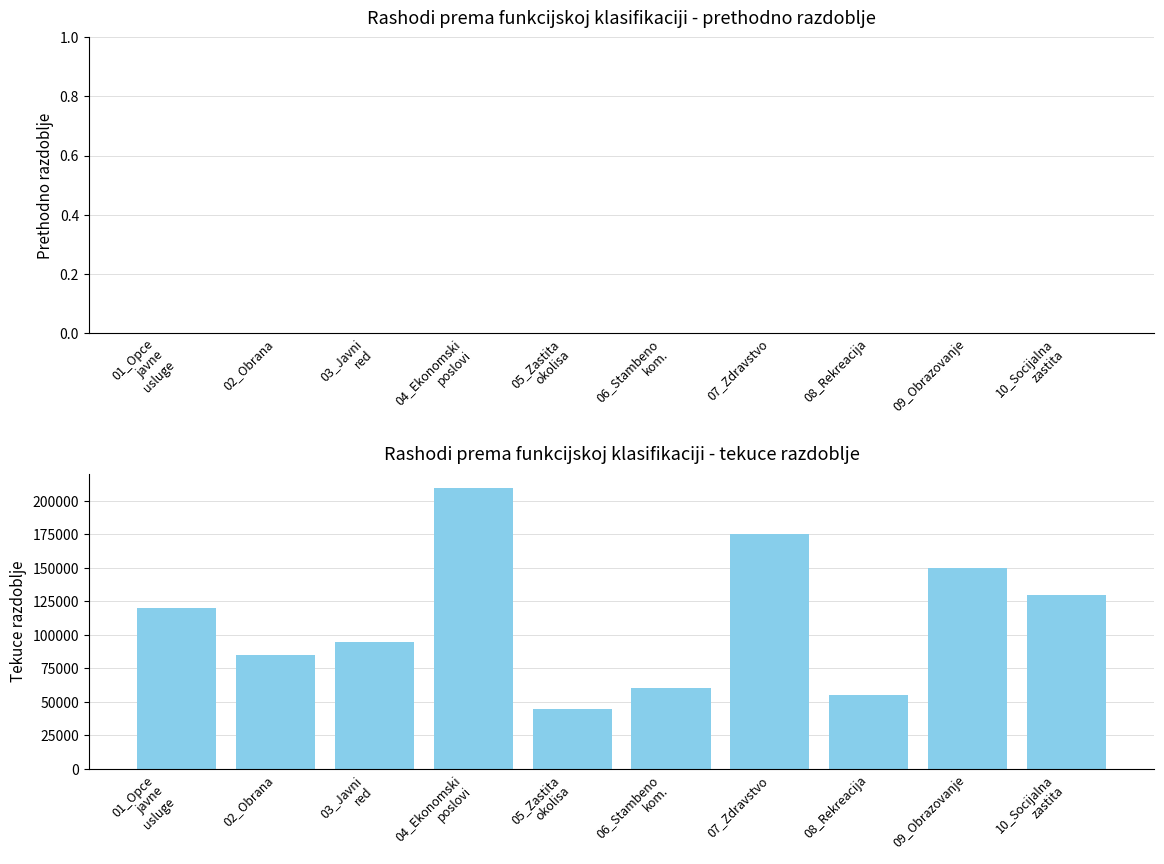

What is the sum of all values?

1125000